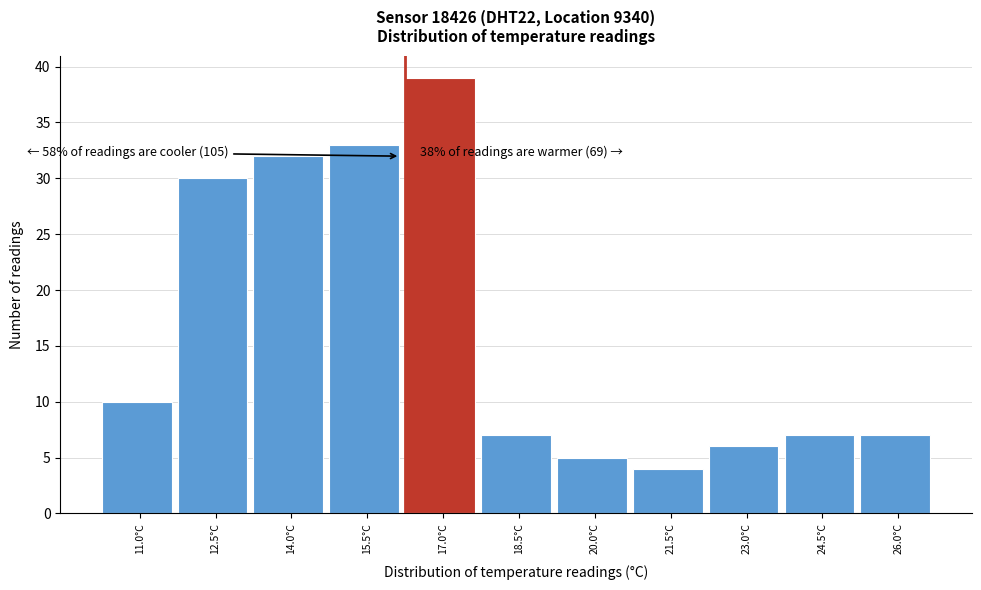

Reading right to left, what are all the values shown in this chart?

7	7	6	4	5	7	39	33	32	30	10